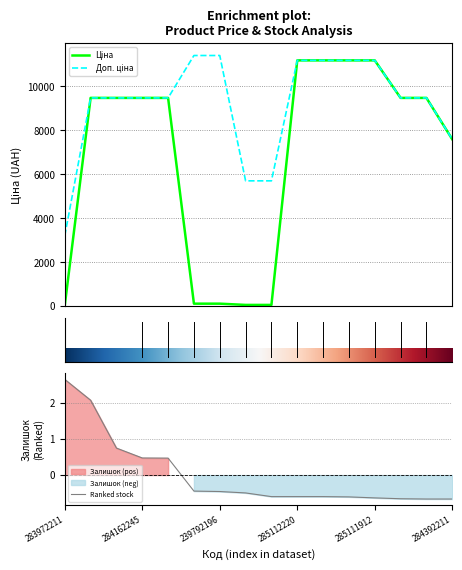

True or false: Доп. ціна and Ціна intersect in this chart.

False